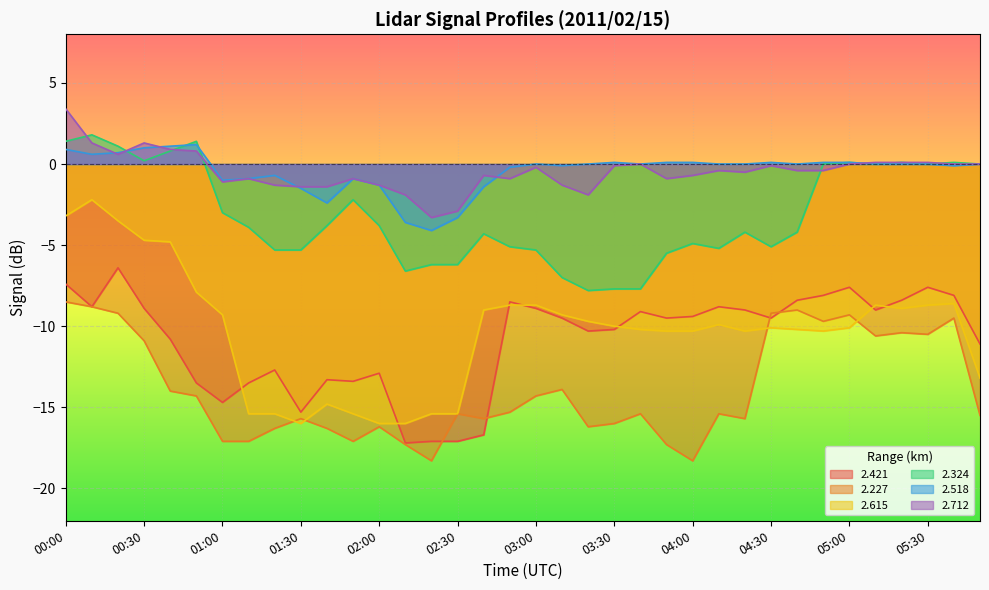

Where is 2.421 nearest to the value -11?

05:50